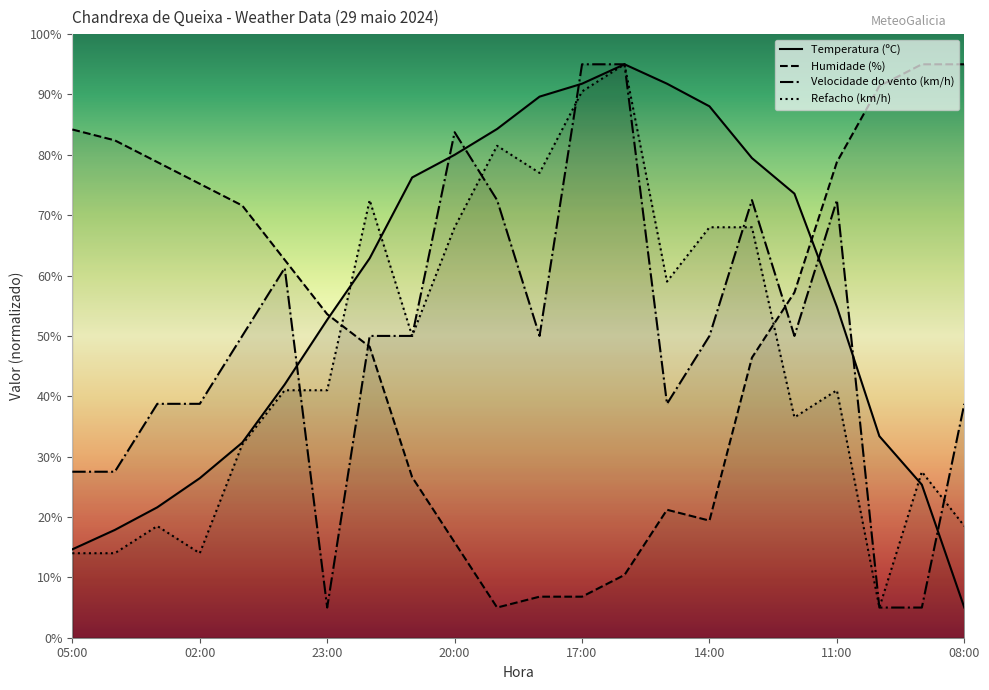

List the series in order of their overall mean, highest first.

Temperatura (ºC), Humidade (%), Velocidade do vento (km/h), Refacho (km/h)